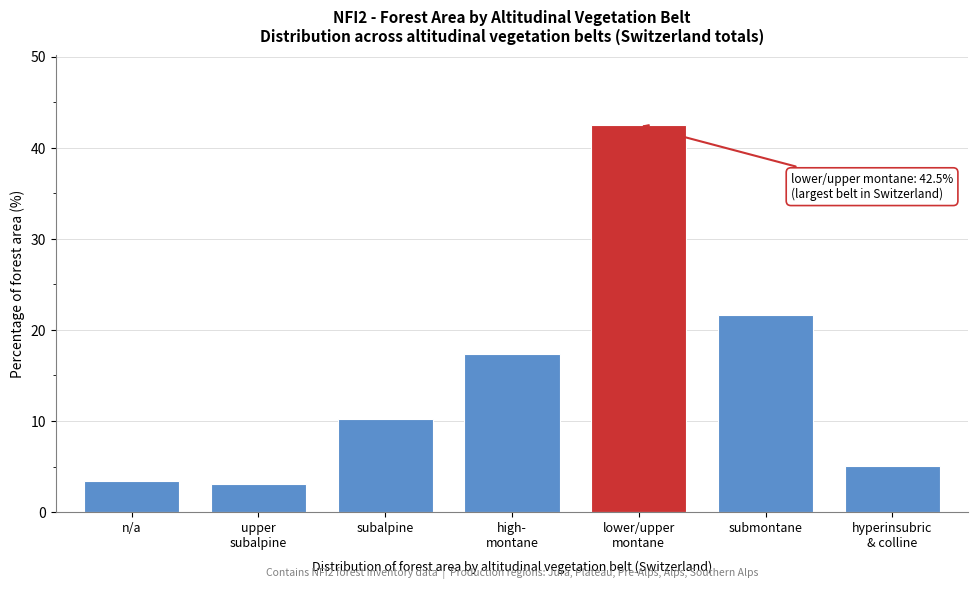

Reading left to right, extract all data points from this chart.

3.4	3.1	10.2	17.4	42.5	21.6	5.1